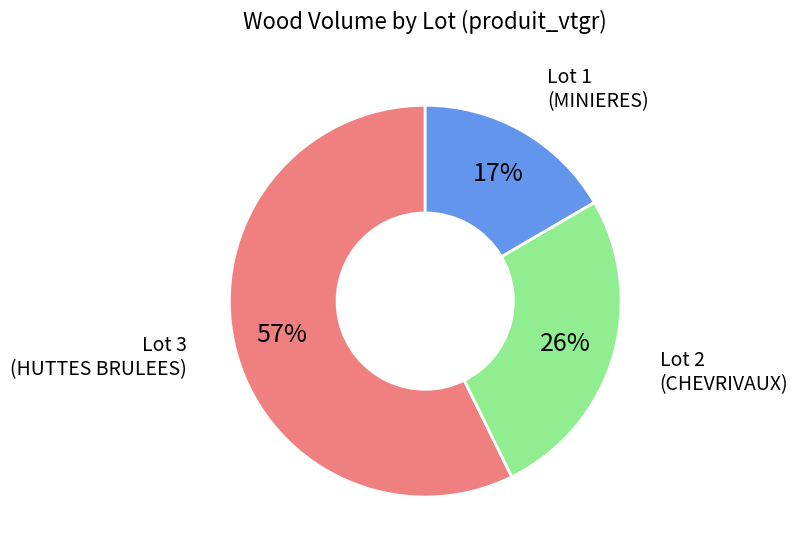

Is the sum of Lot 2 (CHEVRIVAUX) and Lot 1 (MINIERES) greater than half?

No